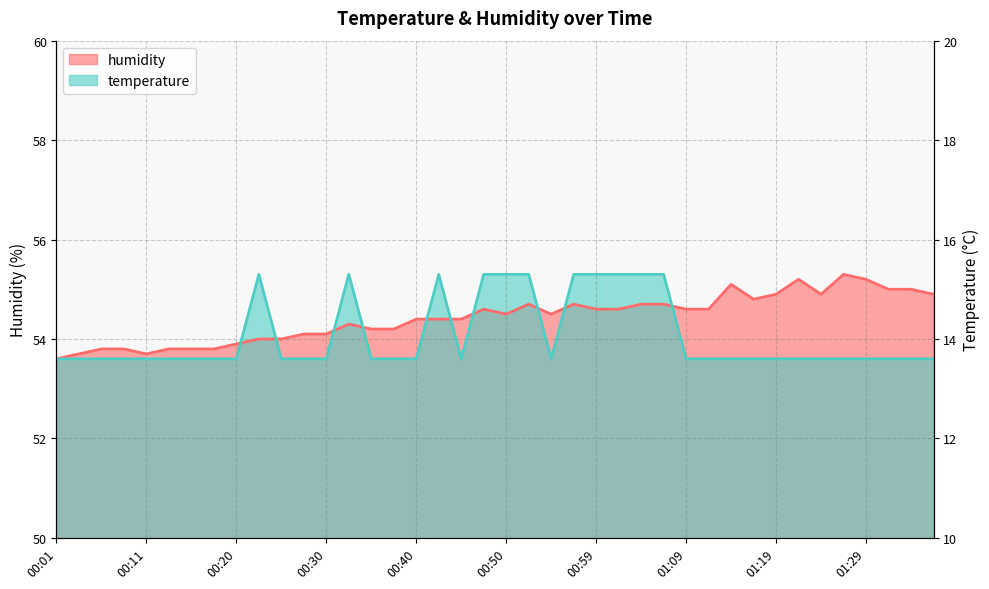

Rank the categories by humidity value from highest to lowest.

01:27, 01:22, 01:29, 01:14, 01:32, 01:34, 01:19, 01:24, 01:37, 01:17, 00:52, 00:57, 01:04, 01:07, 00:47, 00:59, 01:02, 01:09, 01:12, 00:50, 00:54, 00:40, 00:42, 00:45, 00:33, 00:35, 00:37, 00:28, 00:30, 00:23, 00:25, 00:20, 00:06, 00:08, 00:13, 00:15, 00:18, 00:03, 00:11, 00:01